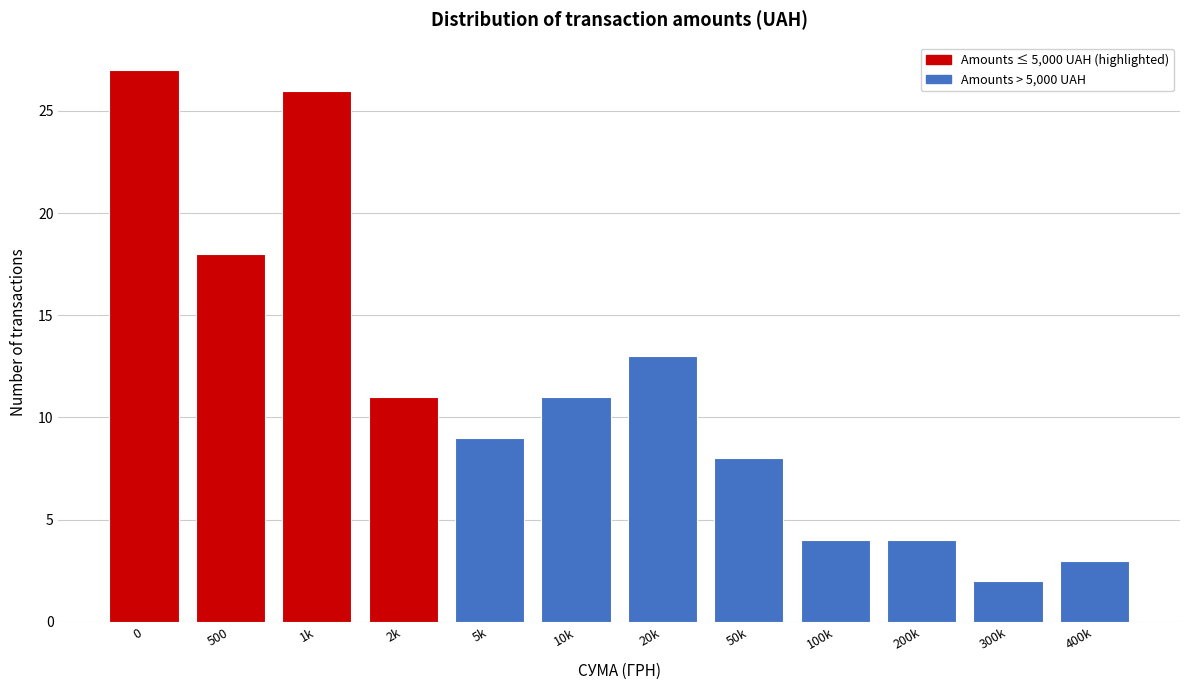

Reading left to right, transcribe all the data shown in this chart.

0=27	500=18	1k=26	2k=11	5k=9	10k=11	20k=13	50k=8	100k=4	200k=4	300k=2	400k=3